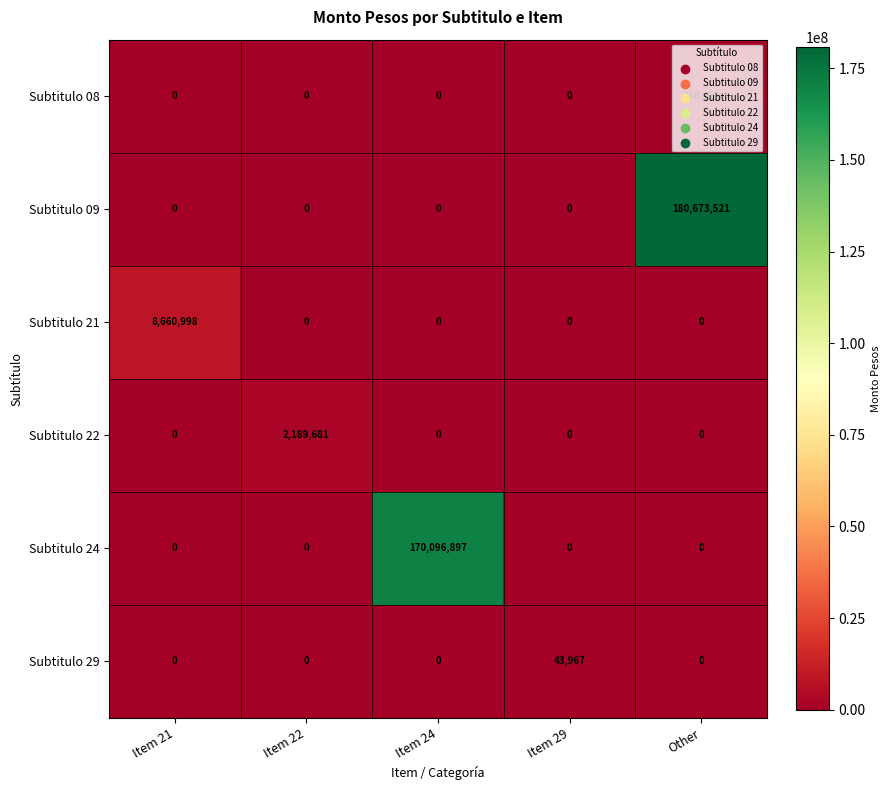

How many series are shown in this chart?

6